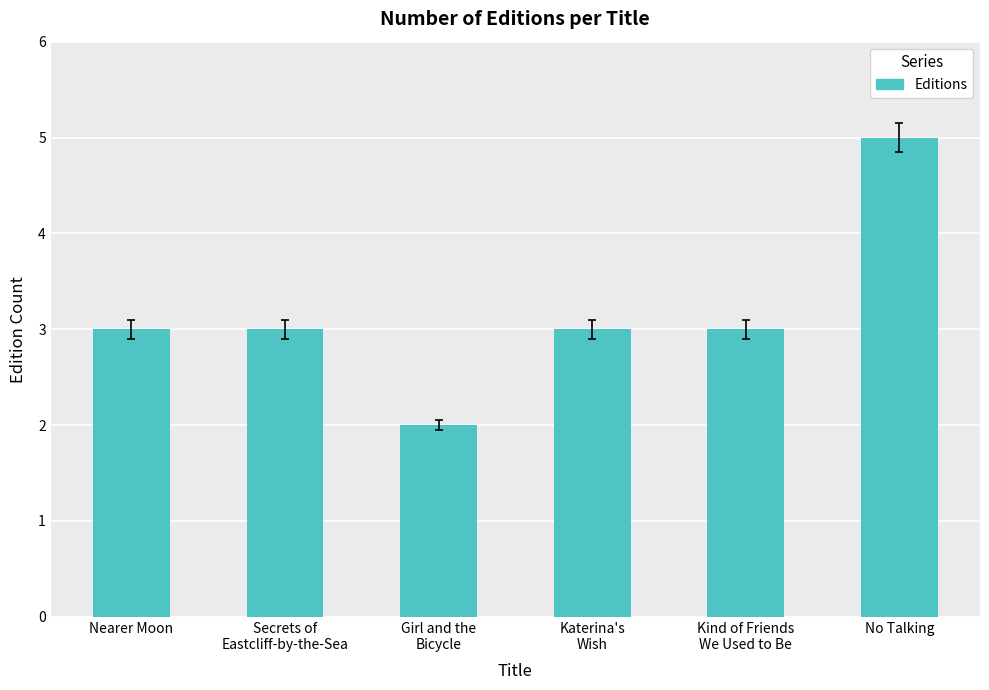

Reading left to right, extract all data points from this chart.

Nearer Moon=3	Secrets of
Eastcliff-by-the-Sea=3	Girl and the
Bicycle=2	Katerina's
Wish=3	Kind of Friends
We Used to Be=3	No Talking=5